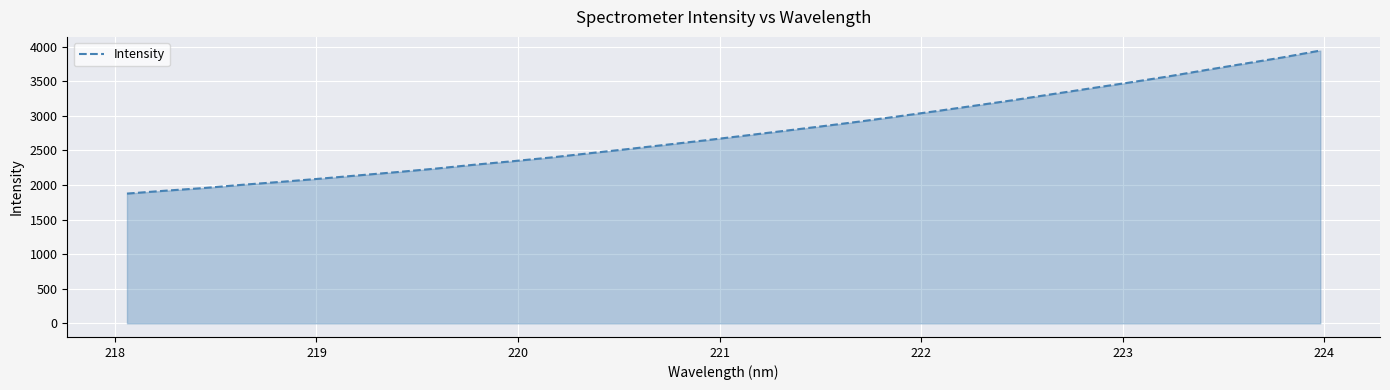

Reading right to left, transcribe all the data shown in this chart.

3943.9	3842.6	3751.5	3659.9	3565.4	3478.6	3395.0	3310.8	3225.1	3145.7	3066.8	2990.3	2915.6	2845.7	2778.2	2711.1	2644.7	2582.0	2519.2	2458.6	2397.5	2343.2	2292.2	2236.4	2186.1	2138.8	2090.8	2045.6	2003.2	1956.2	1917.6	1875.7